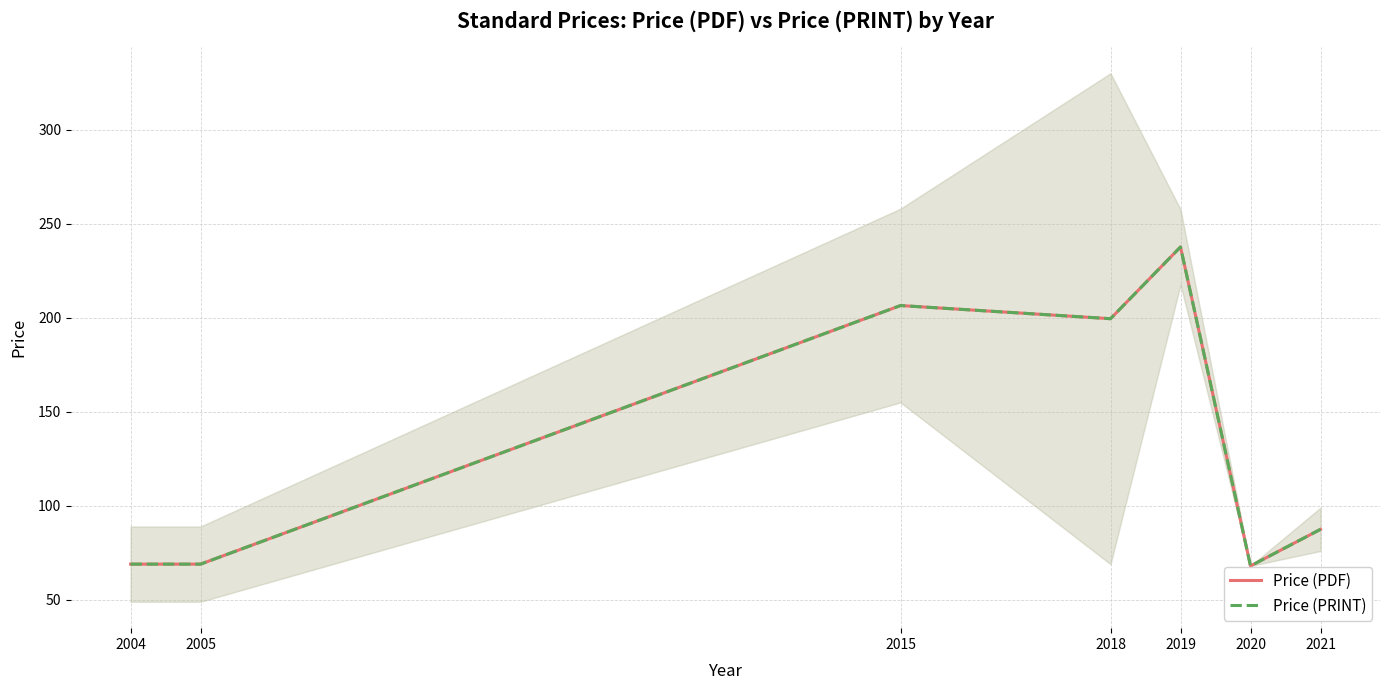

What is the value of the Price (PRINT) point at the 2nd from the left?

69.0